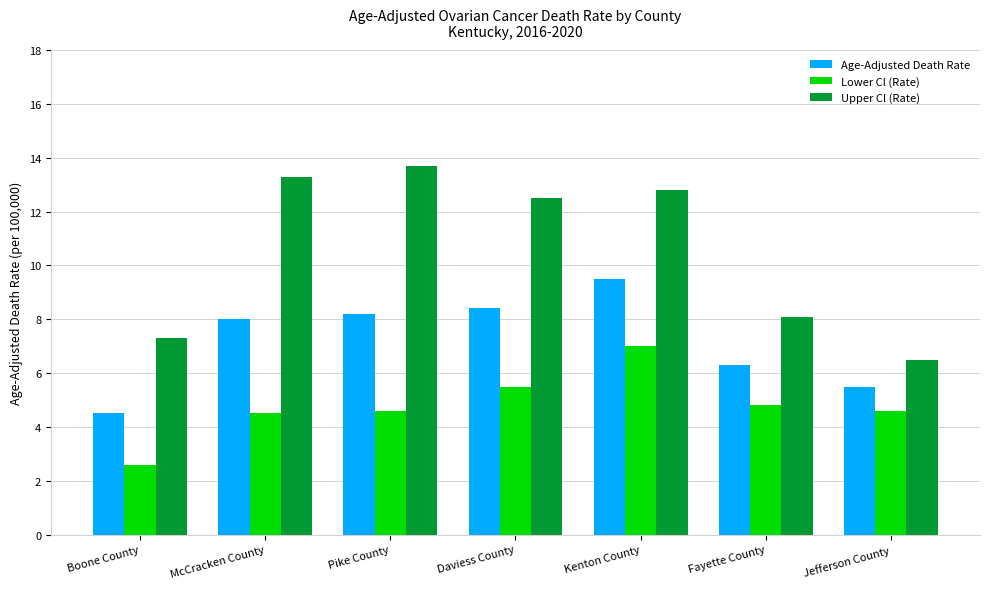

What is the maximum value shown in the chart?

13.7